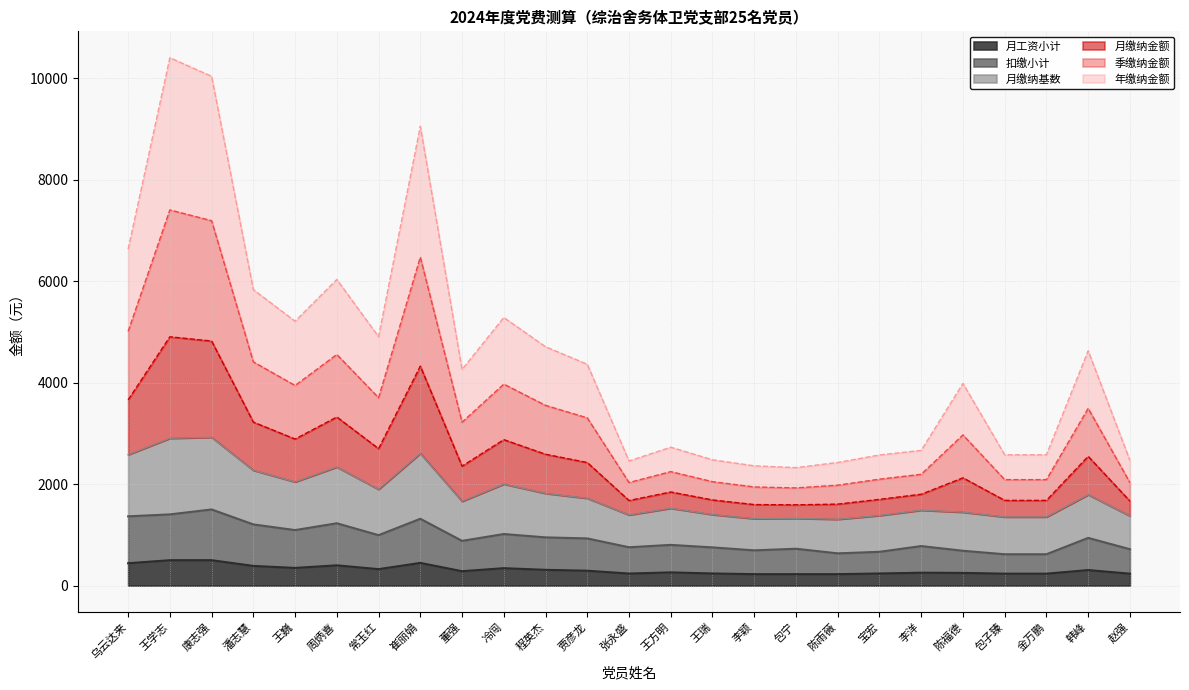

At how many categories does at least one series exceed 5813?

6